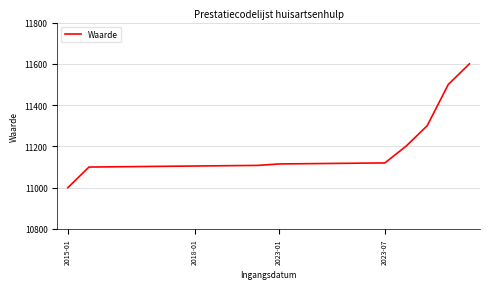

What is the difference between the maximum and minimum values?

600